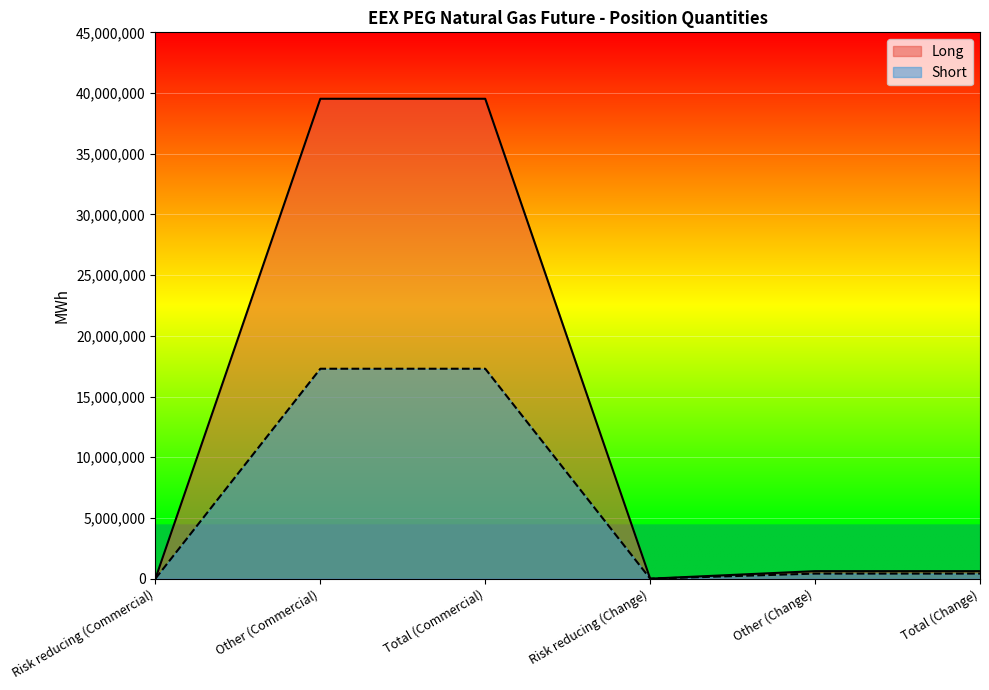

Reading left to right, list all the values displayed in this chart.

Long: 0	39527276	39527276	0	619332	619332
Short: 0	17290852	17290852	0	417766	417766